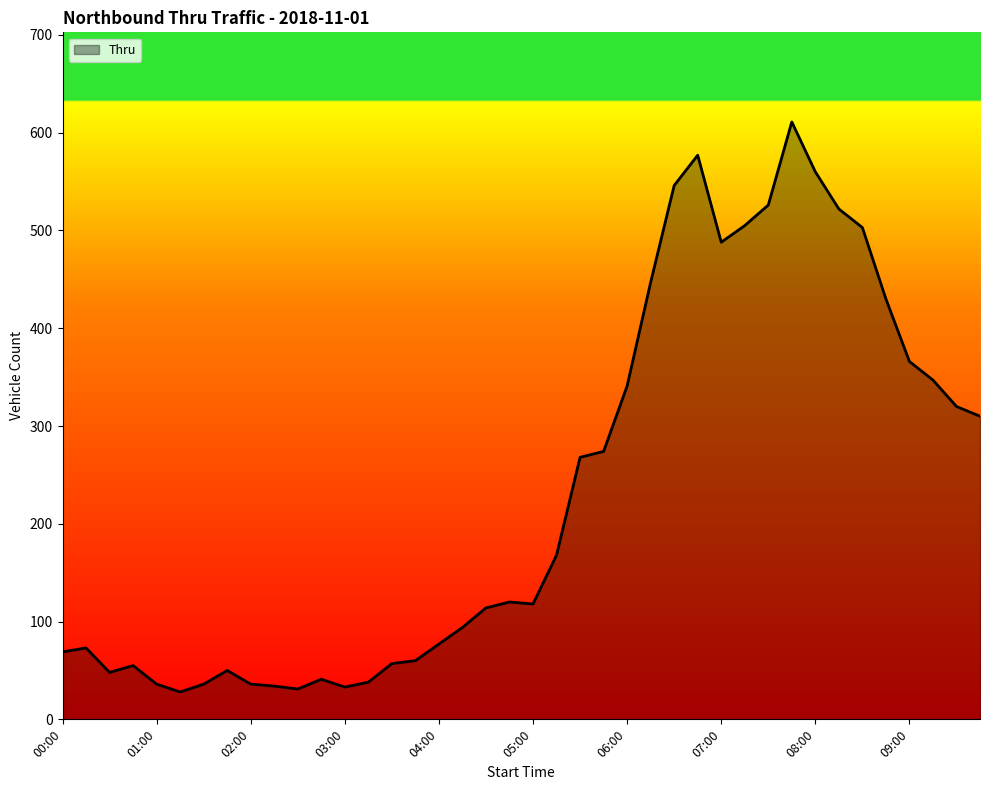

What is the difference between the maximum and minimum values?

583